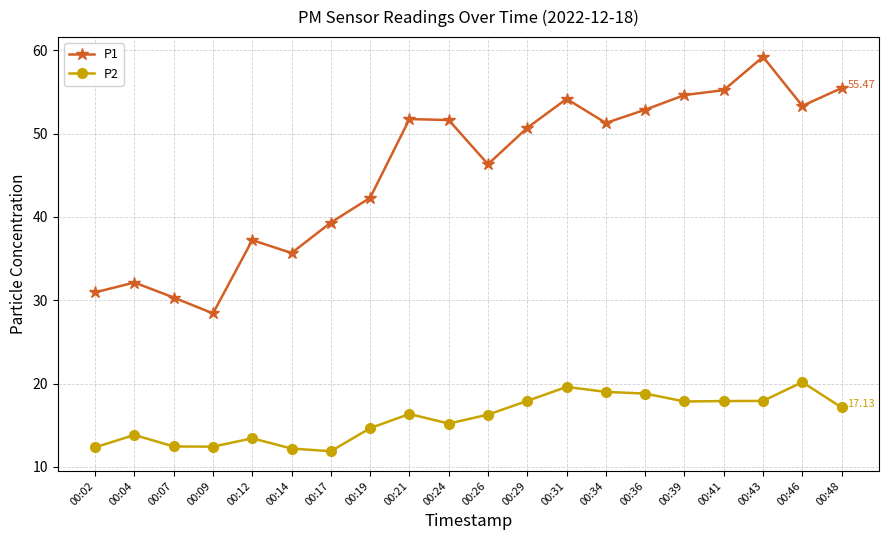

True or false: P1 and P2 intersect in this chart.

False